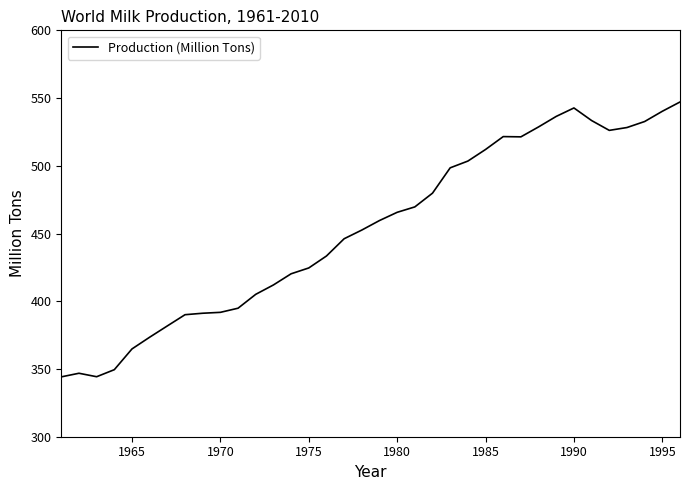

What is the difference between the maximum and minimum values?

202.9